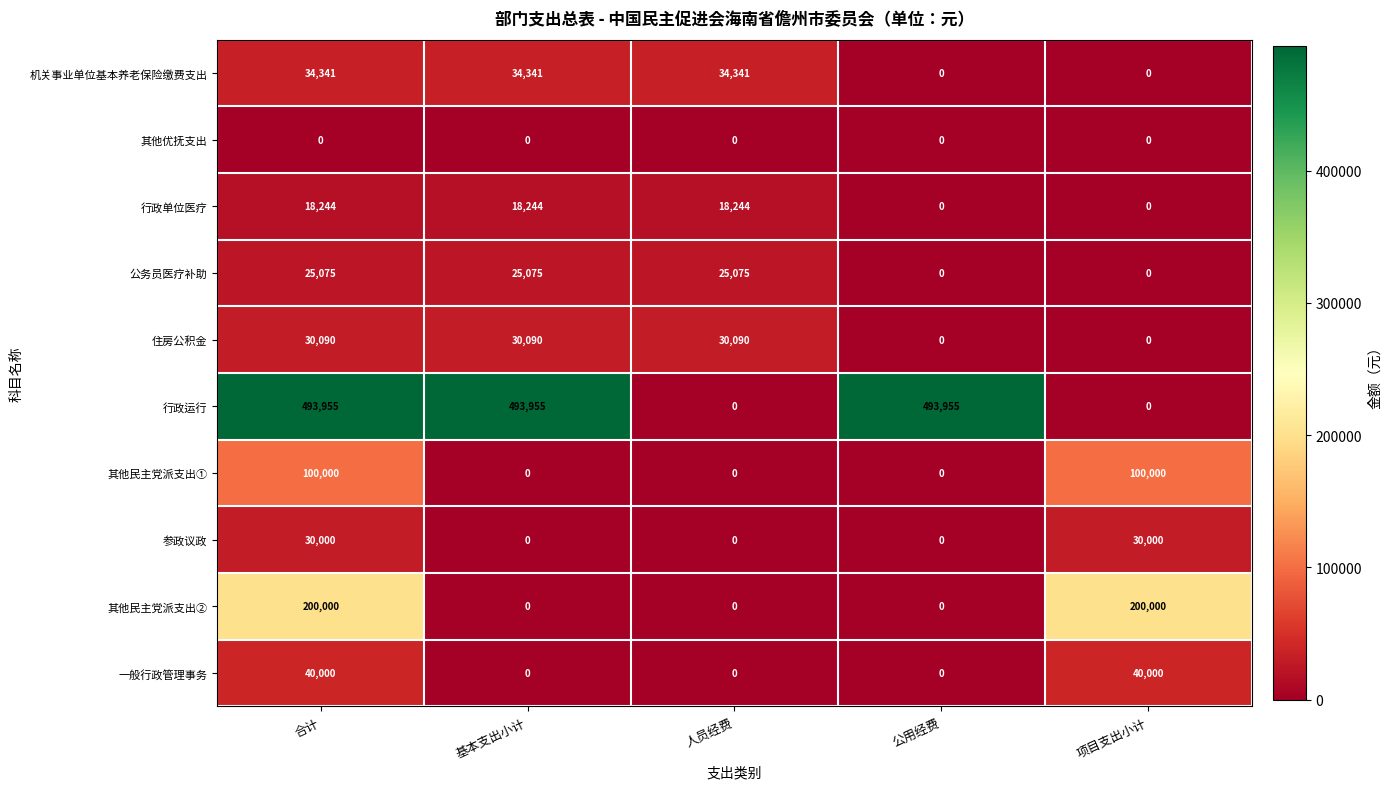

What is the sum of the 公务员医疗补助 values at 公用经费 and 人员经费?

25075